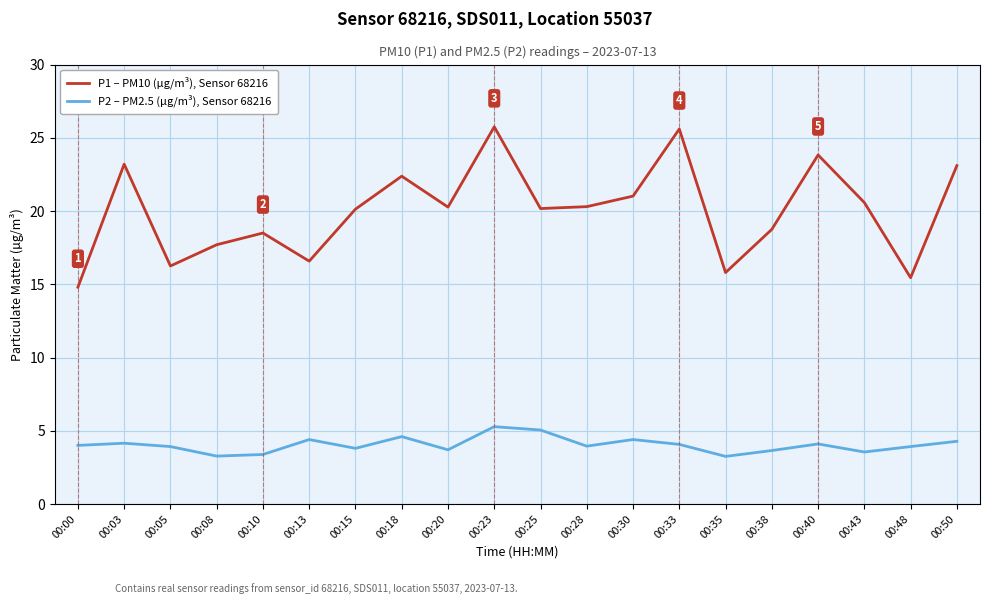

In P1 – PM10 (µg/m³), Sensor 68216, how many points are higher than both neighbors (excluding endpoints)?

6